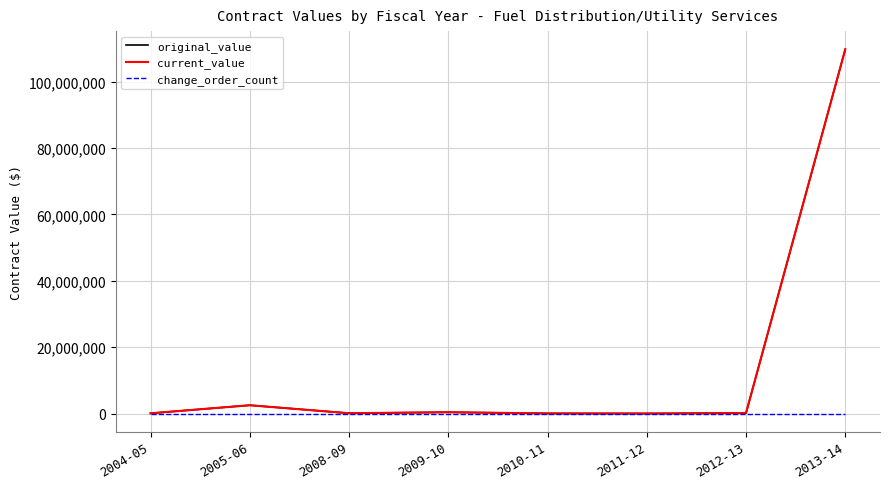

What is the label of the 4th point from the left?

2009-10